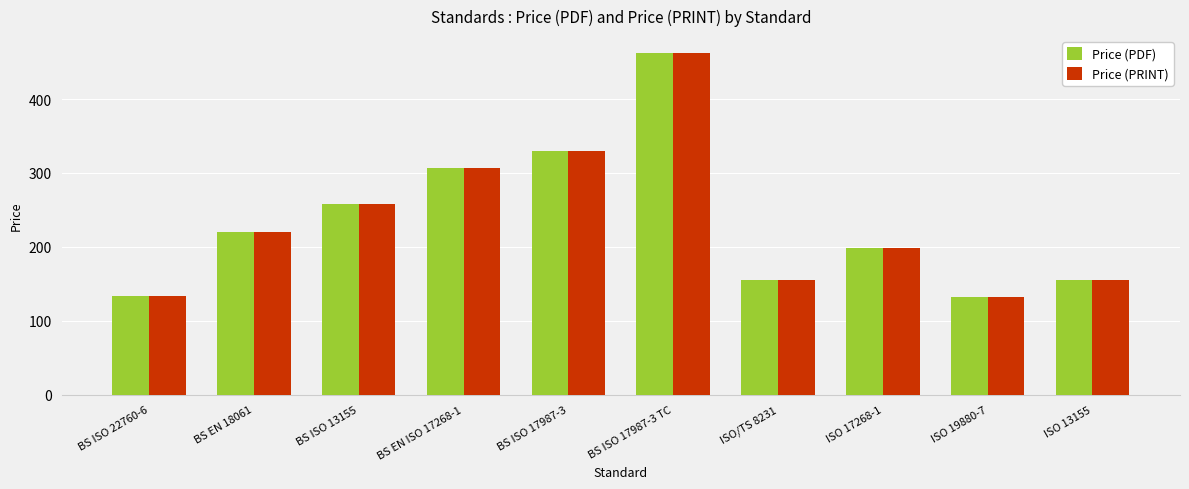

At how many categories does at least one series exceed 195?

6